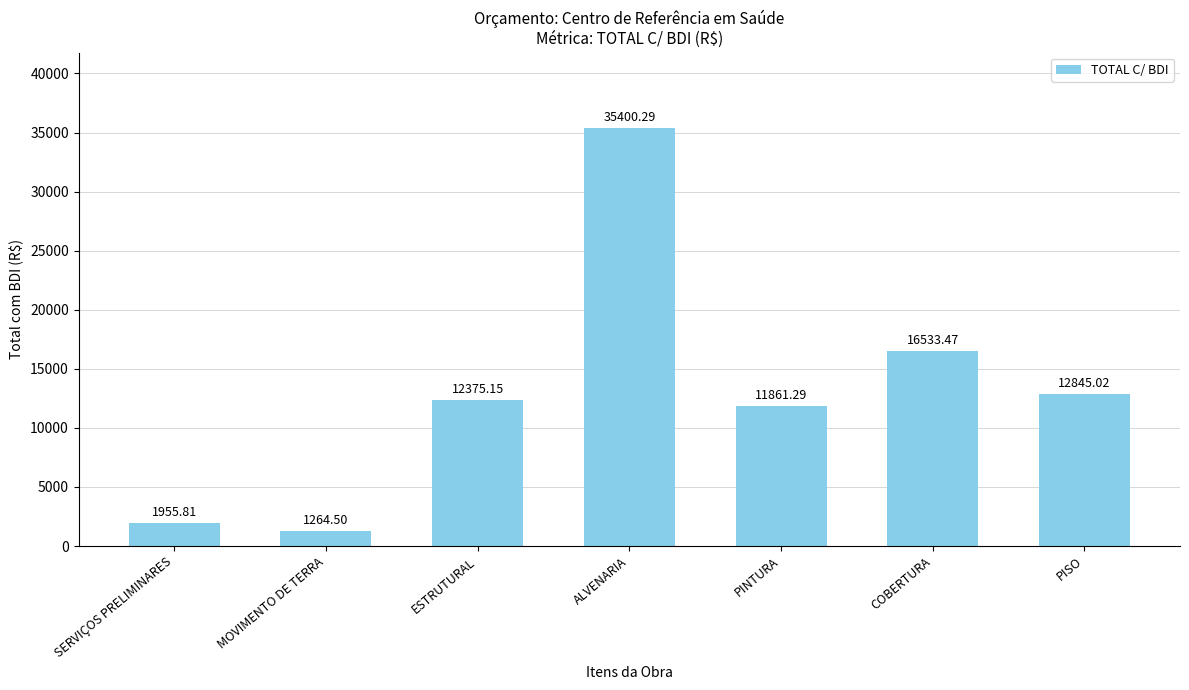

List the labels in order of value, smallest first.

MOVIMENTO DE TERRA, SERVIÇOS PRELIMINARES, PINTURA, ESTRUTURAL, PISO, COBERTURA, ALVENARIA